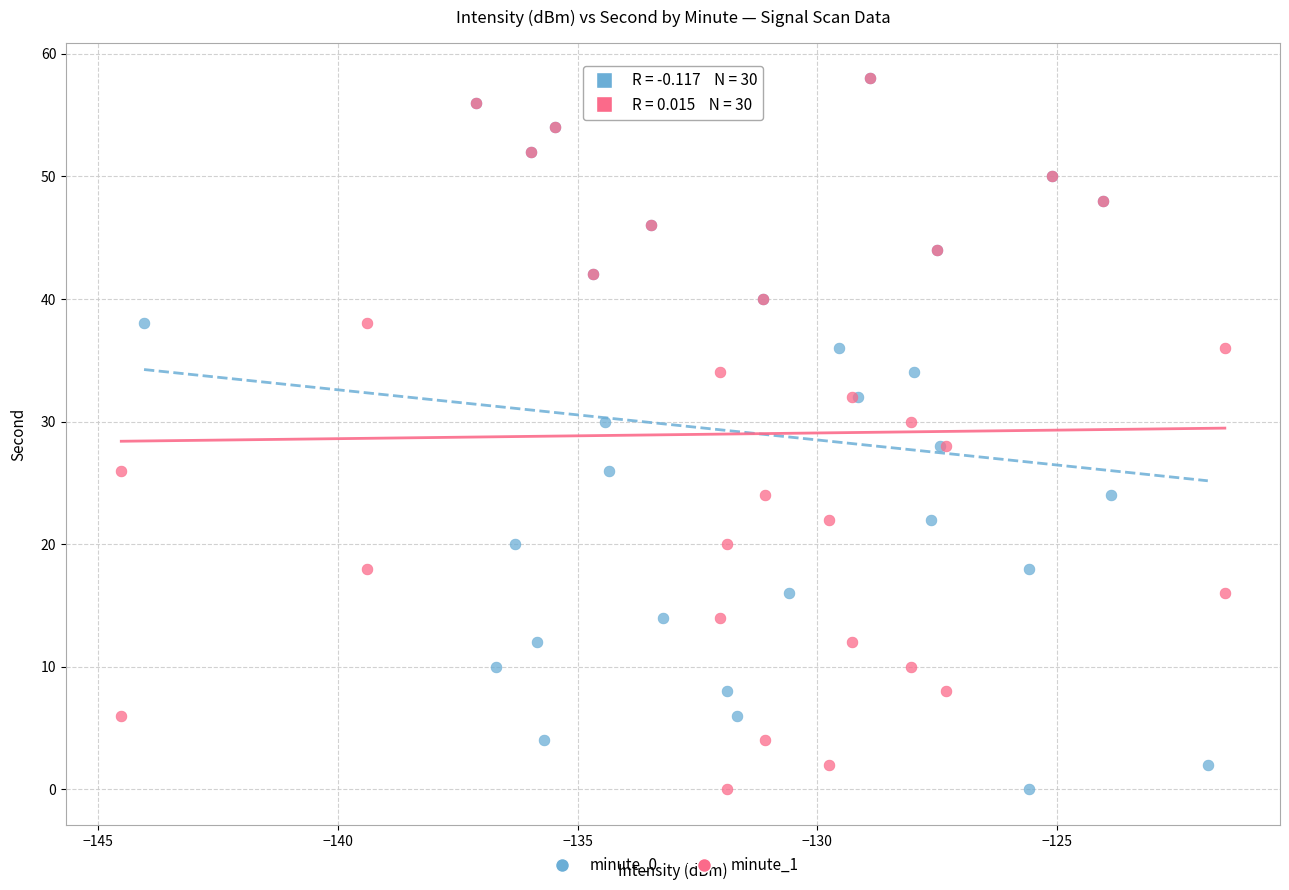

What are all the series names shown in the legend?

minute_0, minute_1